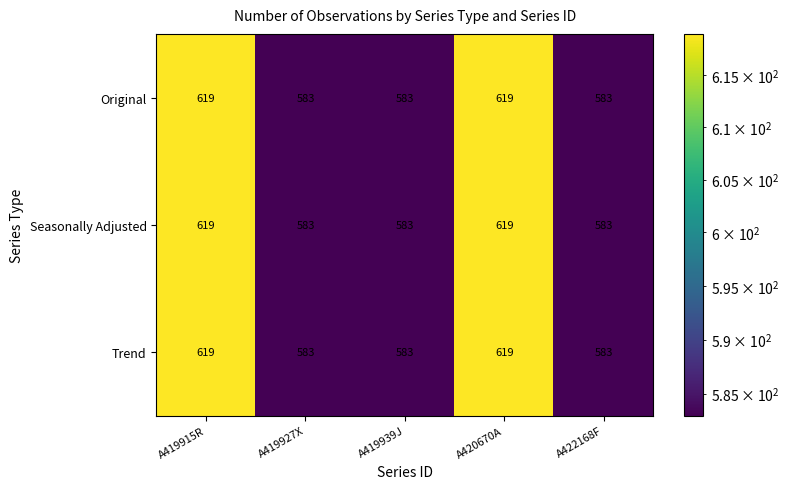

Reading left to right, transcribe all the data shown in this chart.

Original: 619	583	583	619	583
Seasonally Adjusted: 619	583	583	619	583
Trend: 619	583	583	619	583